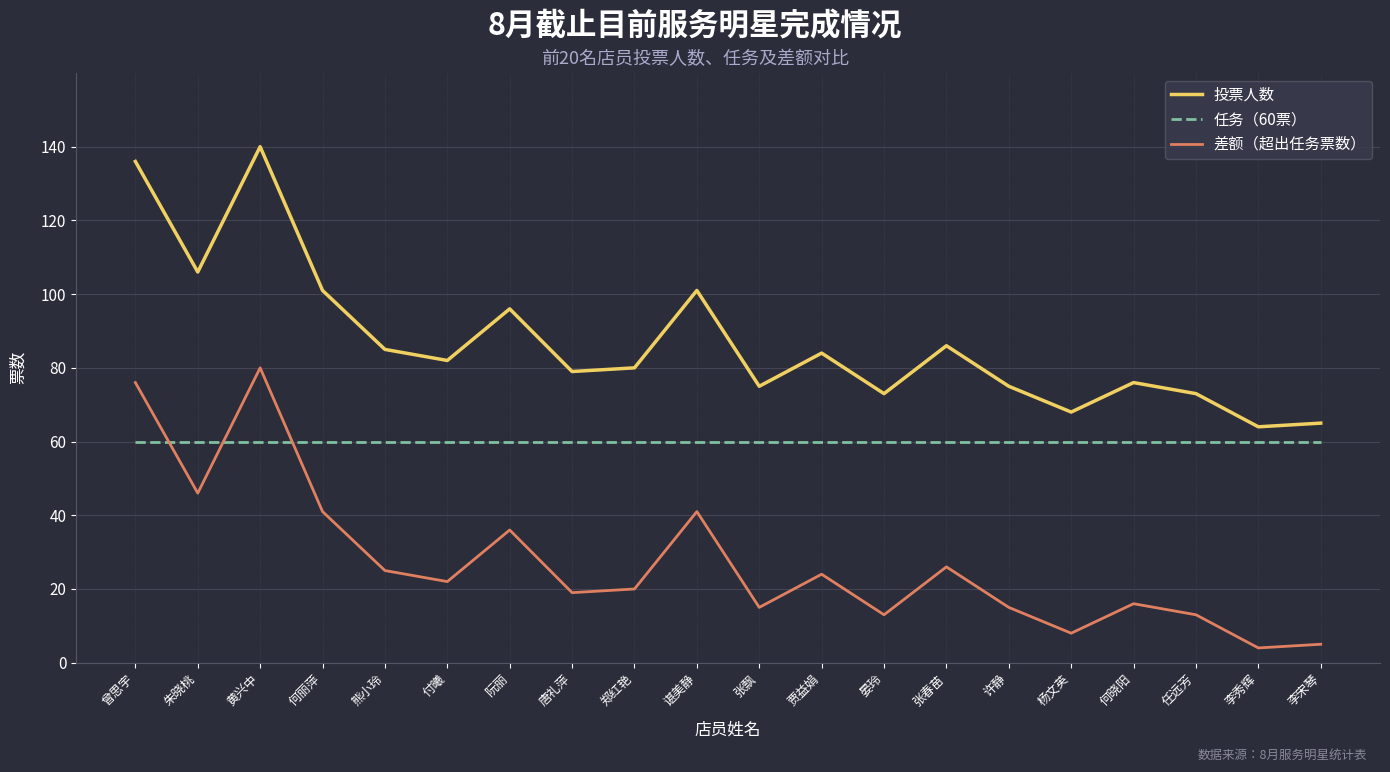

What is the minimum value for 投票人数?

64